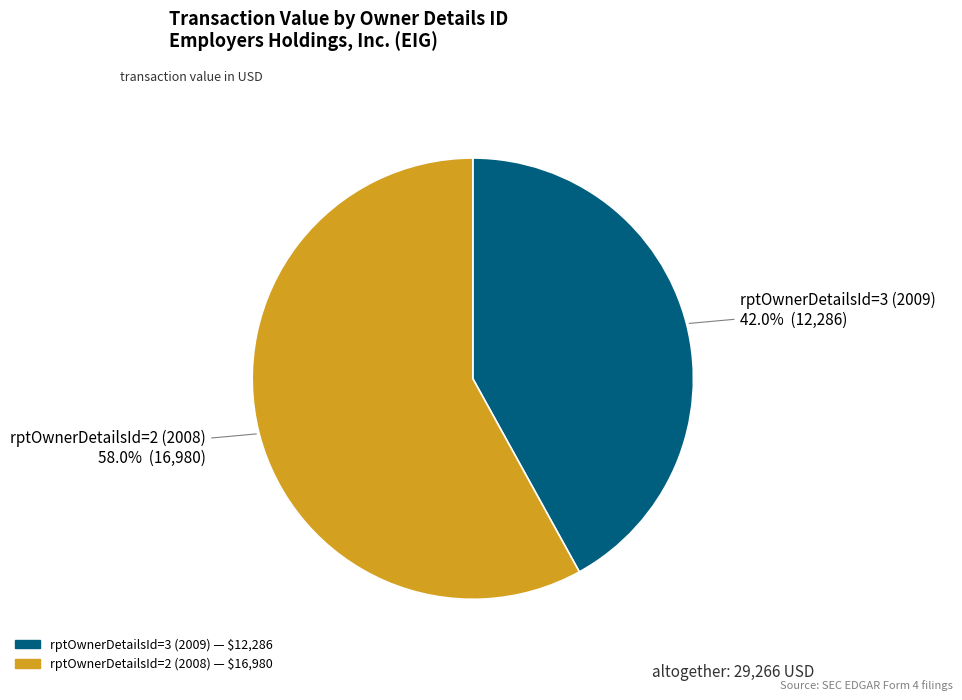

Rank the categories by value from lowest to highest.

rptOwnerDetailsId=3 (2009), rptOwnerDetailsId=2 (2008)